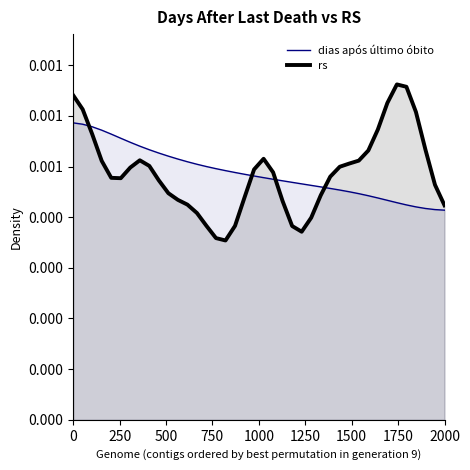

How many rs values are between 0 and 1?

40